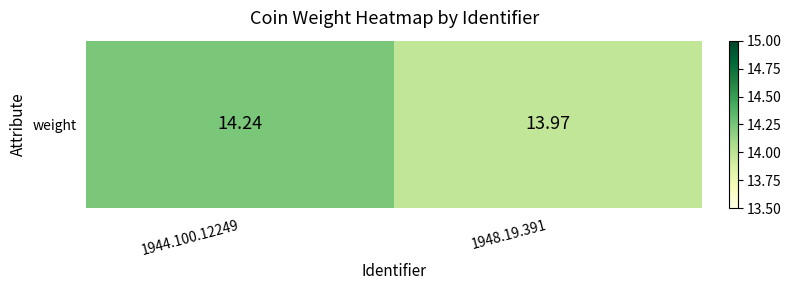

How many values are below 14?

1